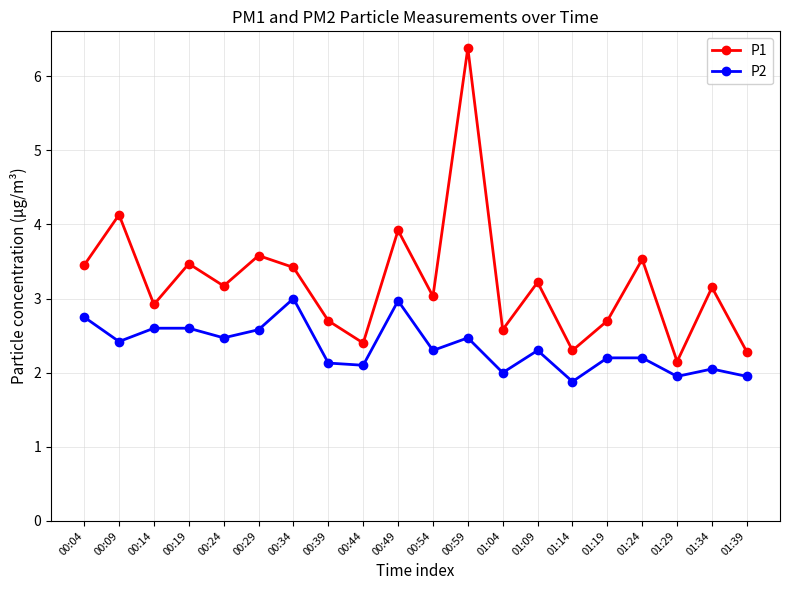

What is the difference between the P2 values at 01:29 and 00:29?

0.6